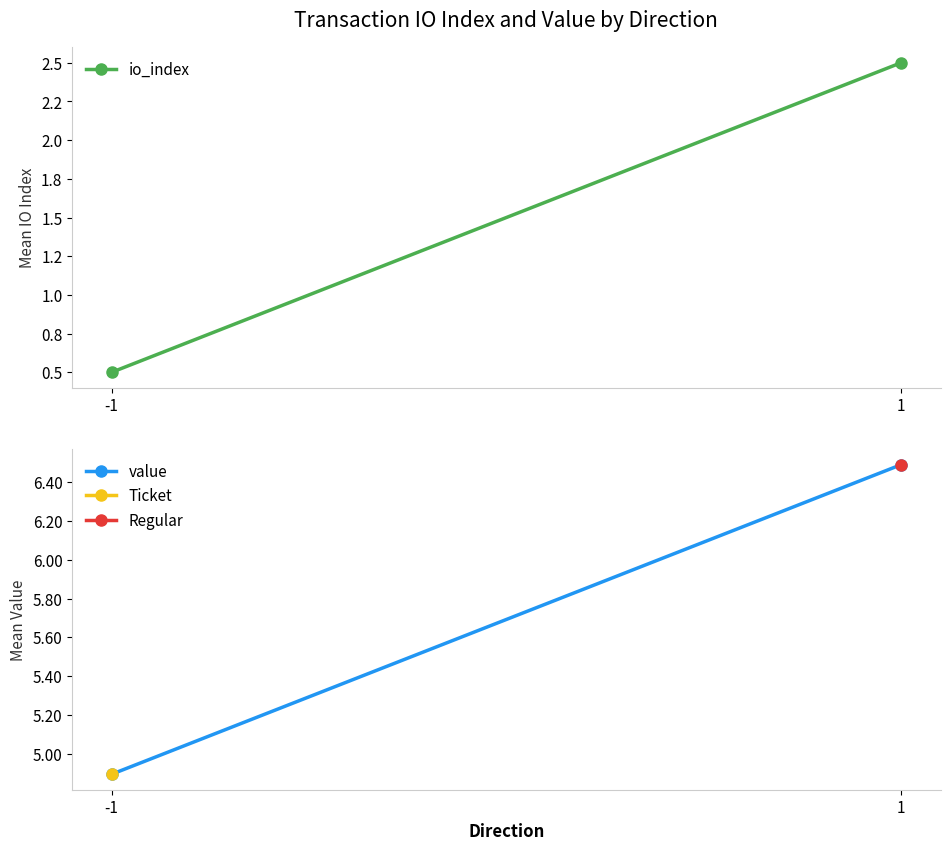

What is the value of the value point at the 1st from the left?

4.9